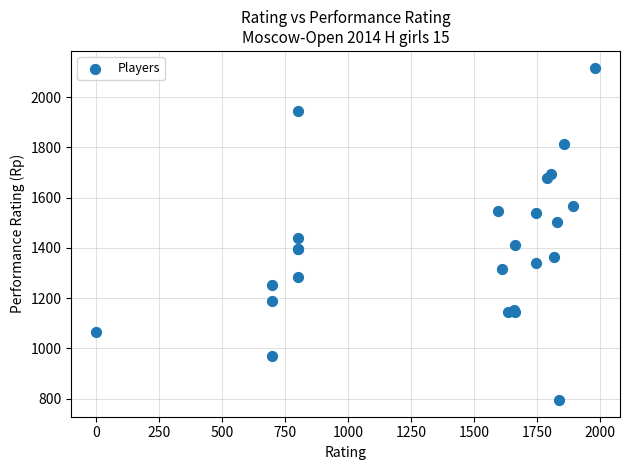

What Y value in the scatter plot is closest to 1456?

1441